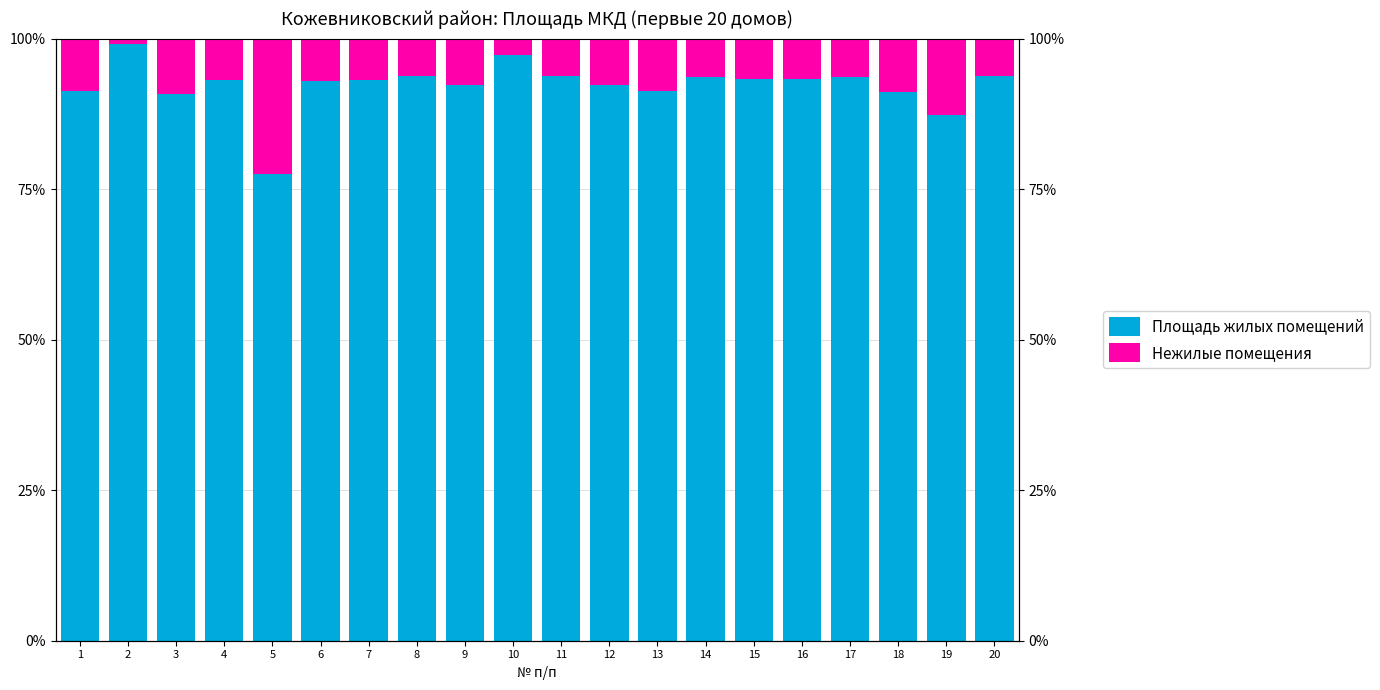

What is the average value of the Площадь жилых помещений series?

92.2